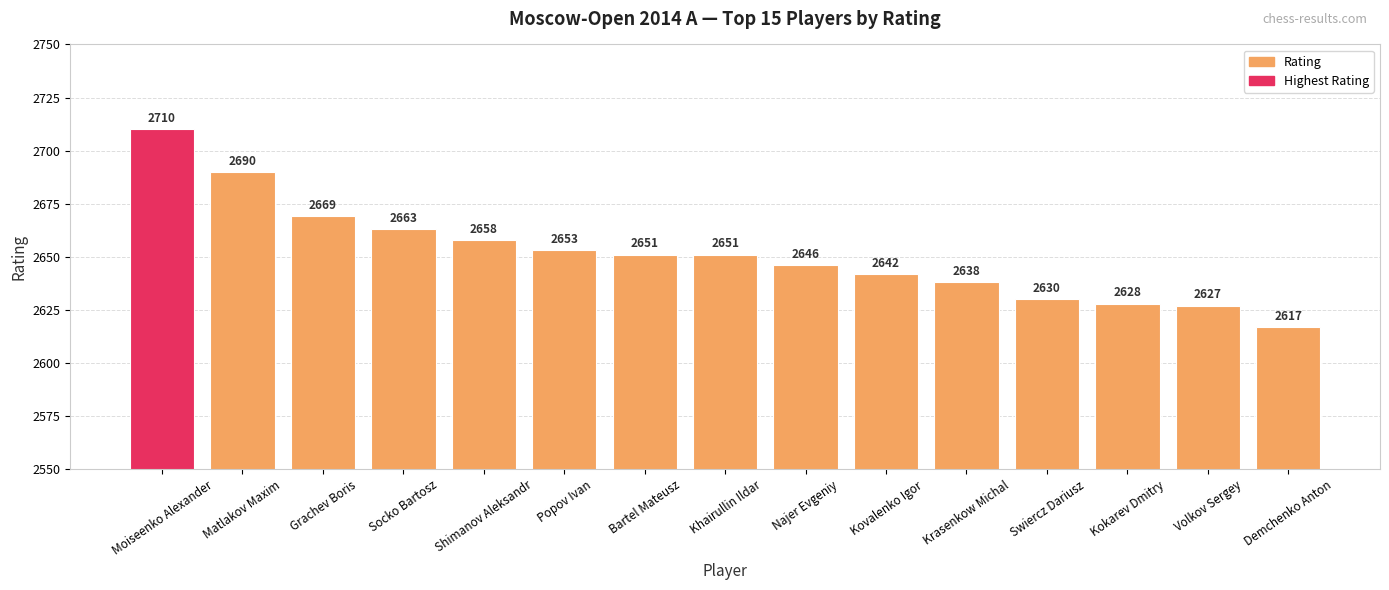

Reading left to right, list all the values displayed in this chart.

Moiseenko Alexander=2710	Matlakov Maxim=2690	Grachev Boris=2669	Socko Bartosz=2663	Shimanov Aleksandr=2658	Popov Ivan=2653	Bartel Mateusz=2651	Khairullin Ildar=2651	Najer Evgeniy=2646	Kovalenko Igor=2642	Krasenkow Michal=2638	Swiercz Dariusz=2630	Kokarev Dmitry=2628	Volkov Sergey=2627	Demchenko Anton=2617